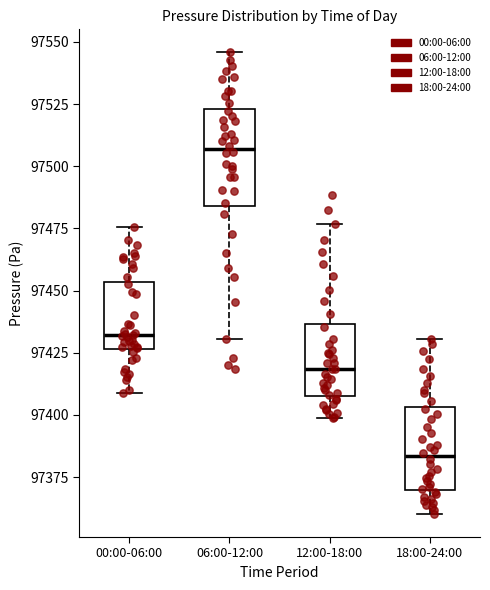

Reading left to right, read every box against the y-axis: the position of its median line, the range the box covers, and the ends of its whiskers. The values are not printed on the chart, so give them approximately, as read against the axis.

00:00-06:00: median 97430, box 97425 to 97455, whiskers 97410 to 97475
06:00-12:00: median 97505, box 97485 to 97525, whiskers 97430 to 97545
12:00-18:00: median 97420, box 97410 to 97435, whiskers 97400 to 97475
18:00-24:00: median 97385, box 97370 to 97405, whiskers 97360 to 97430